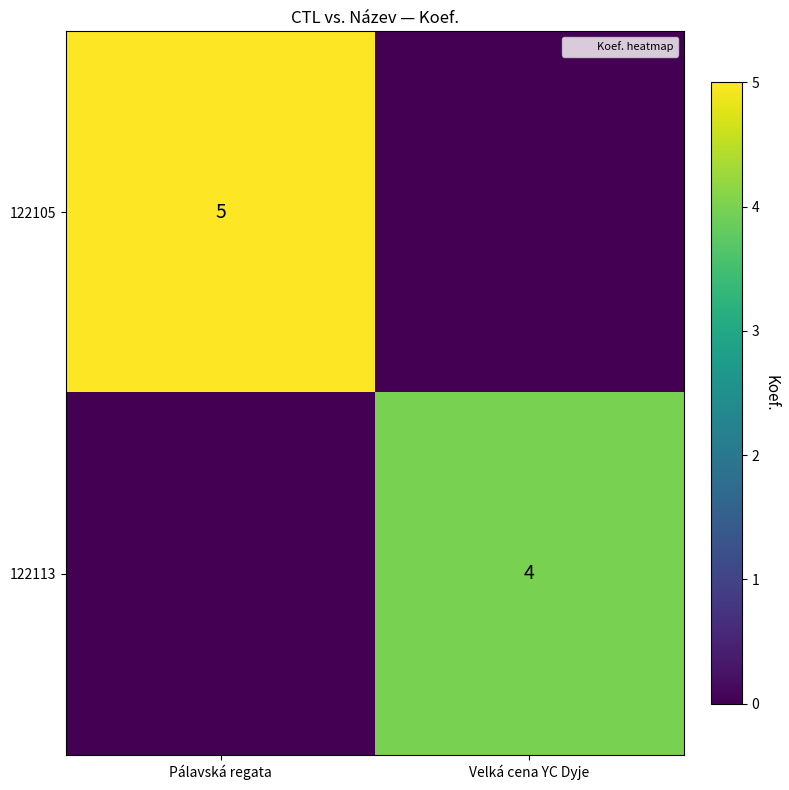

What value does the 122105 series have at Pálavská regata?

5